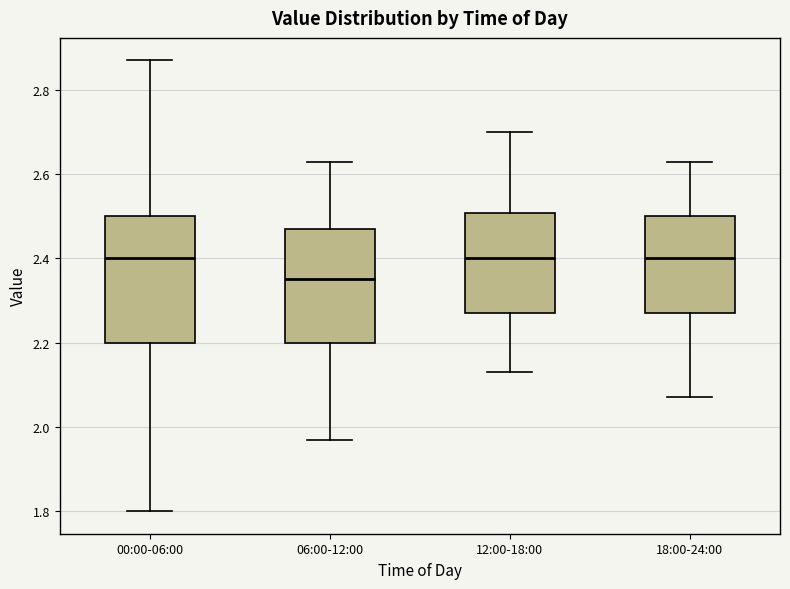

Which box is the tallest, from its lower edge to its upper edge?

00:00-06:00